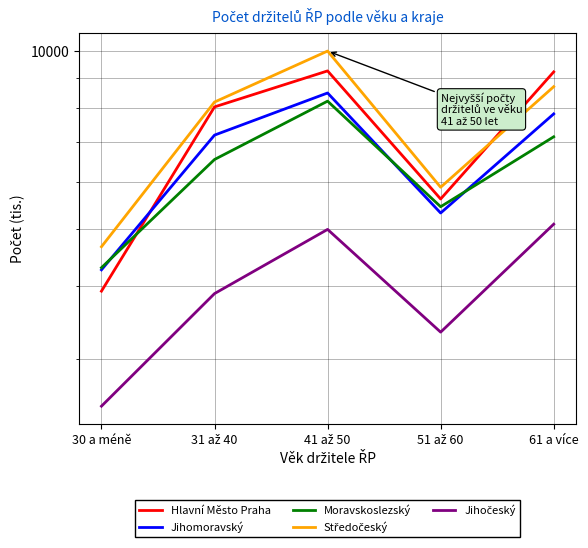

What is the average value of the Hlavní Město Praha series?

7209